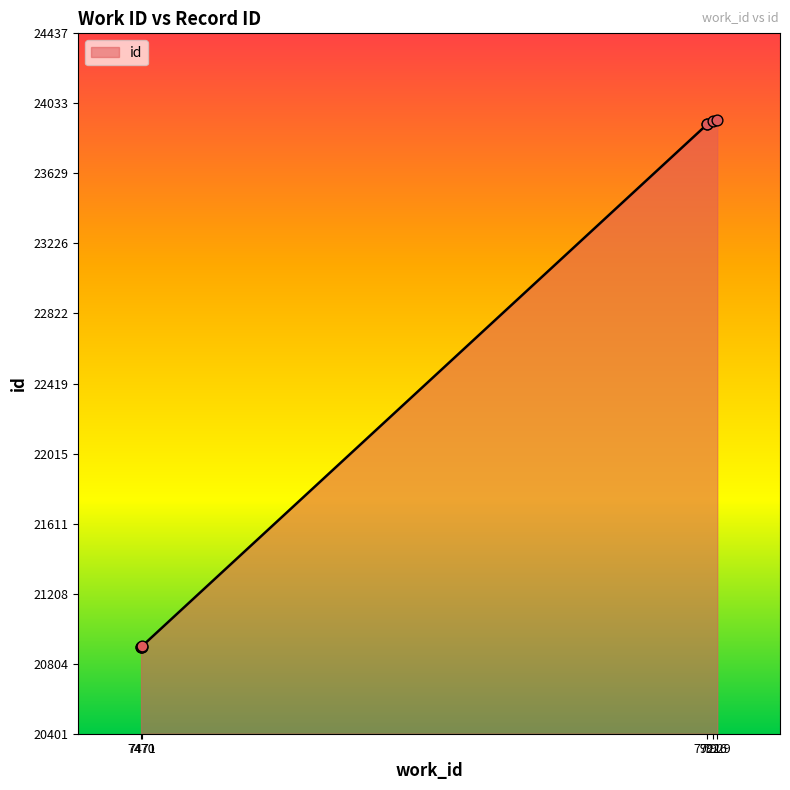

Between 7929 and 7470, which is larger?

7929